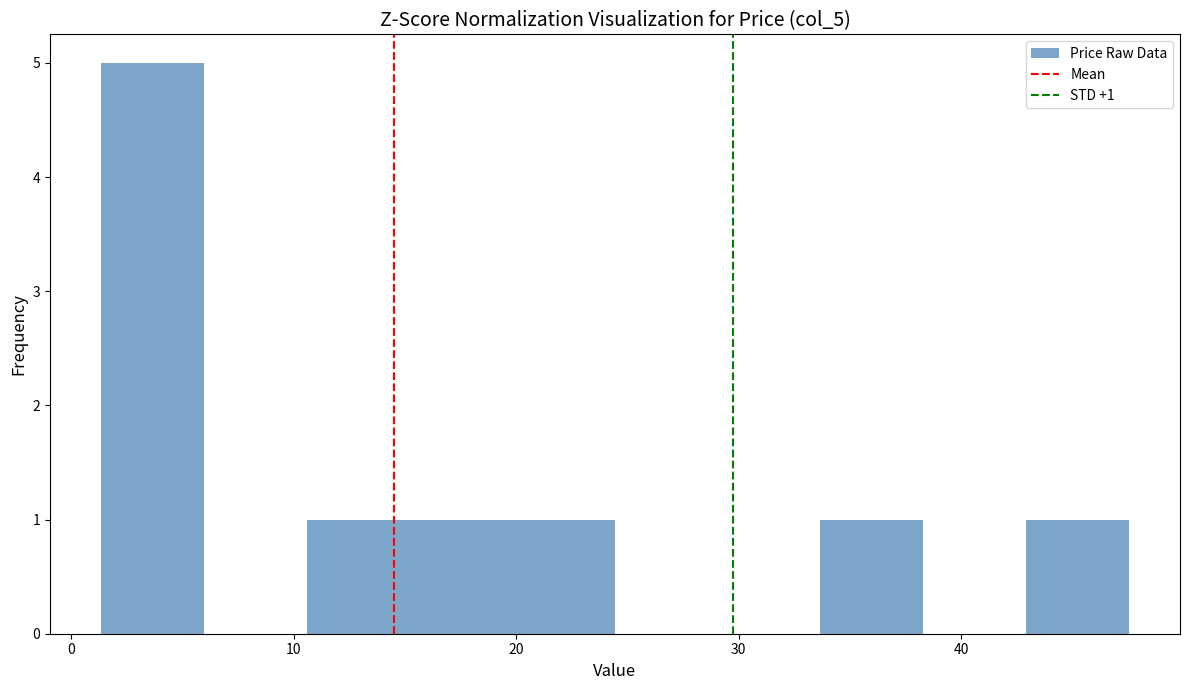

Which range on the x-axis has the tallest bar?

1 to 6